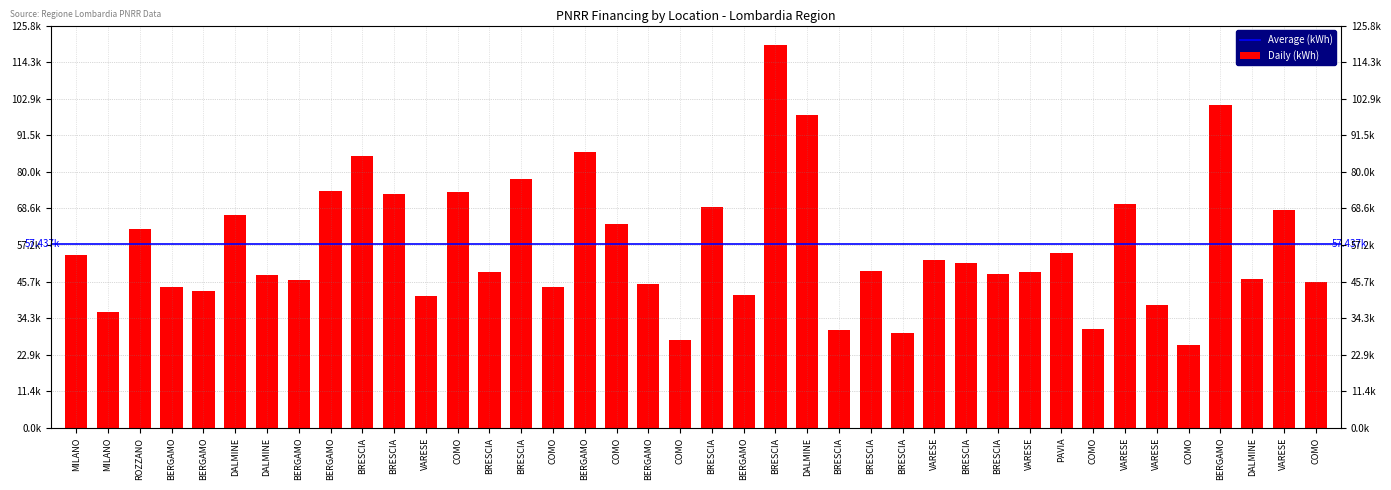

Reading left to right, extract all data points from this chart.

MILANO=54144.9	MILANO=36123.8	ROZZANO=62062.4	BERGAMO=44080.6	BERGAMO=42816.5	DALMINE=66393.6	DALMINE=47794.5	BERGAMO=46312.5	BERGAMO=73886.6	BRESCIA=84977.9	BRESCIA=73250.1	VARESE=41196.6	COMO=73636.1	BRESCIA=48776.3	BRESCIA=77926.5	COMO=44036.1	BERGAMO=86371.0	COMO=63747.5	BERGAMO=44978.7	COMO=27342.9	BRESCIA=68925.6	BERGAMO=41496.0	BRESCIA=119783.4	DALMINE=97812.0	BRESCIA=30558.8	BRESCIA=48957.9	BRESCIA=29640.7	VARESE=52455.4	BRESCIA=51504.7	BRESCIA=48200.6	VARESE=48646.7	PAVIA=54577.6	COMO=30978.2	VARESE=70077.9	VARESE=38513.5	COMO=25842.4	BERGAMO=100847.1	DALMINE=46386.6	VARESE=68180.1	COMO=45553.7